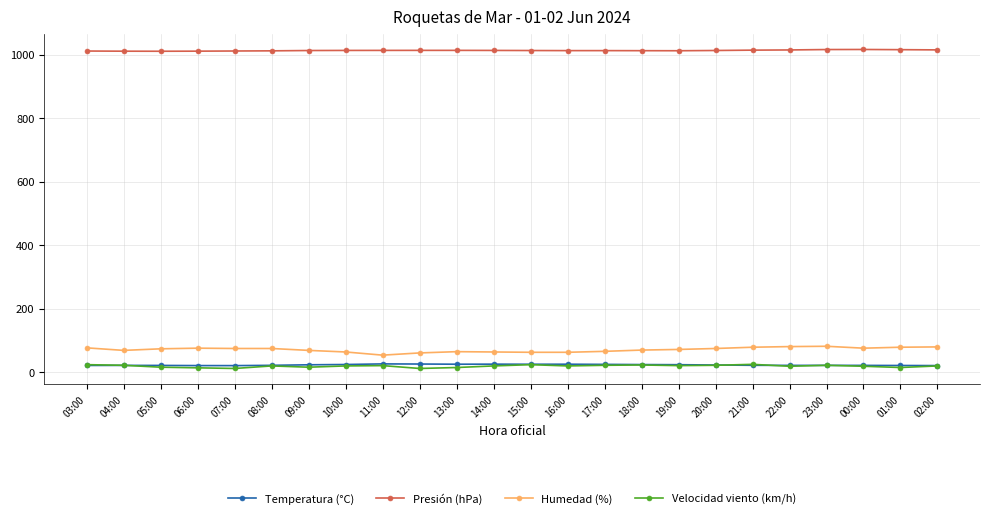

How many data points does each series have?

24